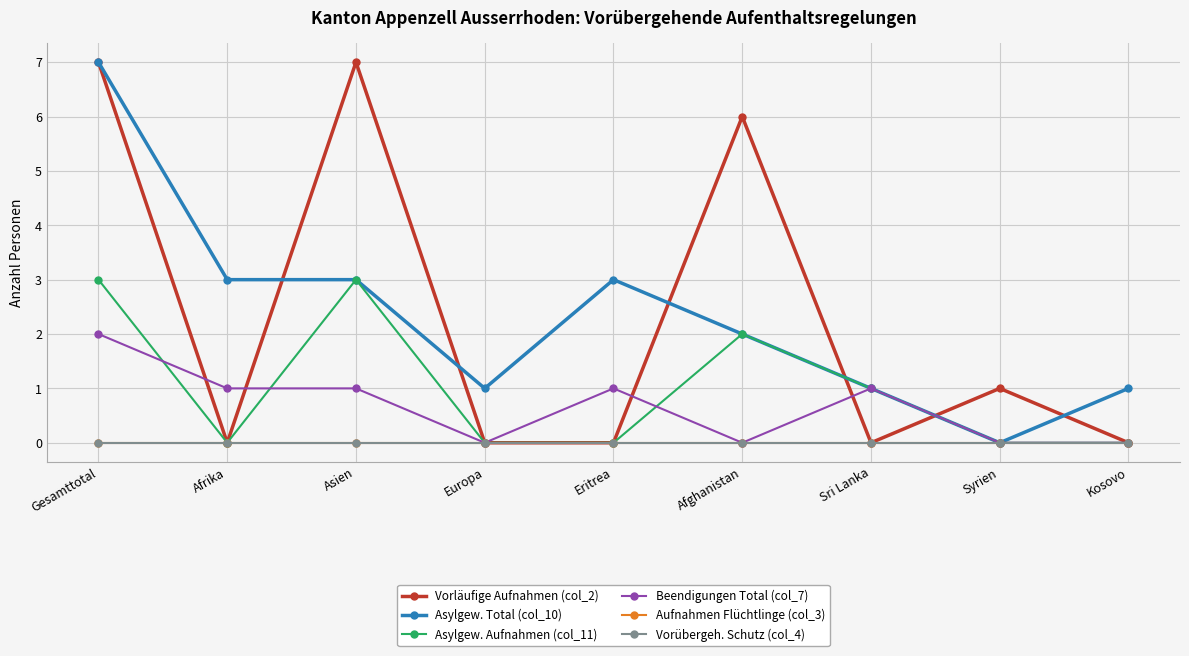

Which series has the largest range (max minus min)?

Vorläufige Aufnahmen (col_2)